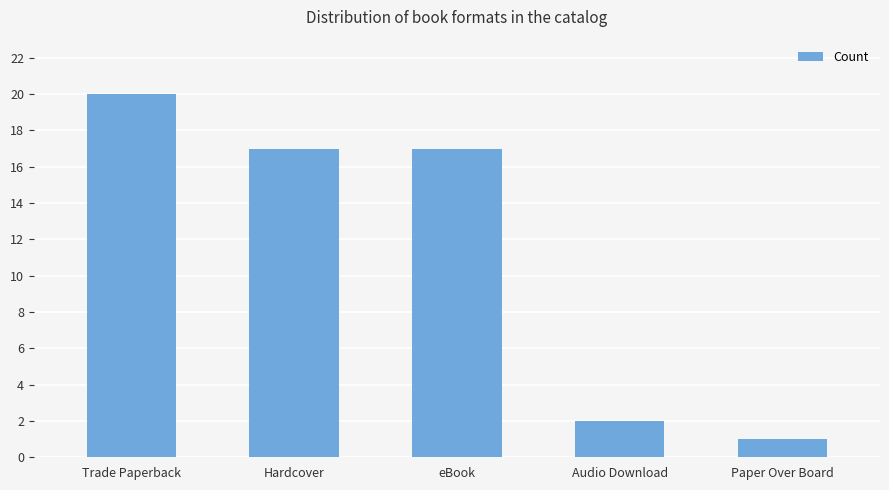

What is the sum of all values?

57